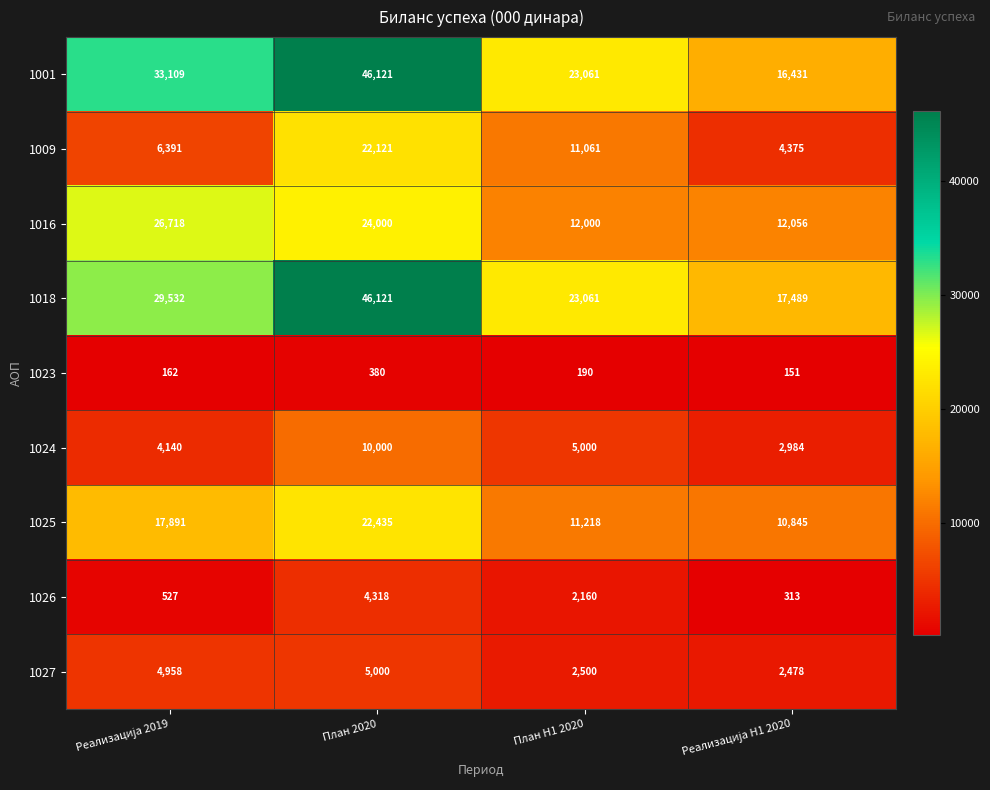

What is the approximate value of 1026 at План H1 2020, to the nearest 50?

2150